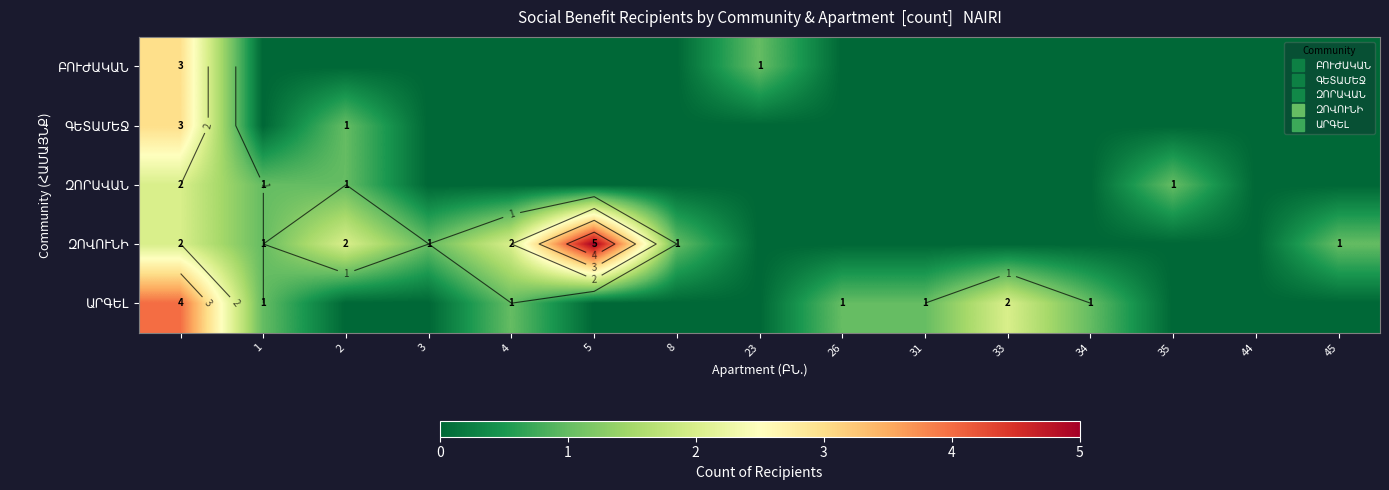

Count the number of data series in this chart.

5